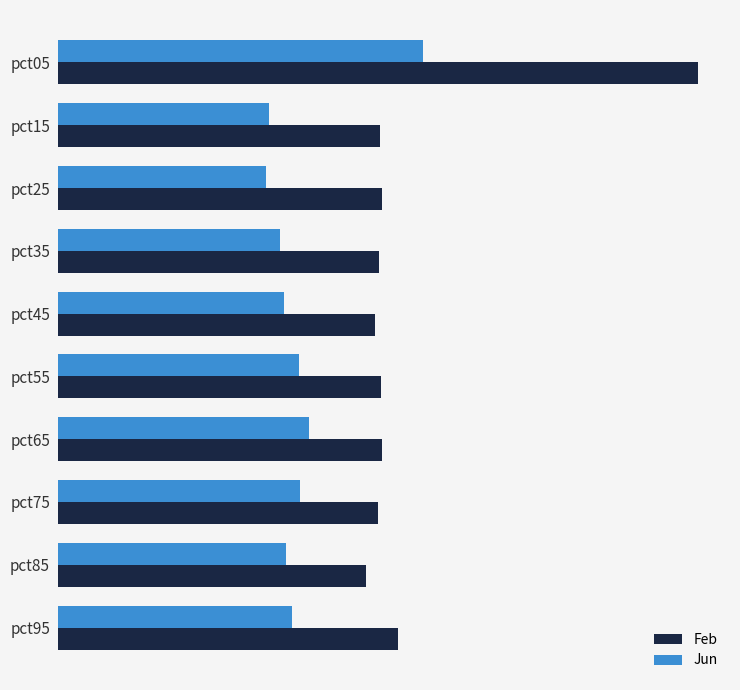

What are all the series names shown in the legend?

Feb, Jun